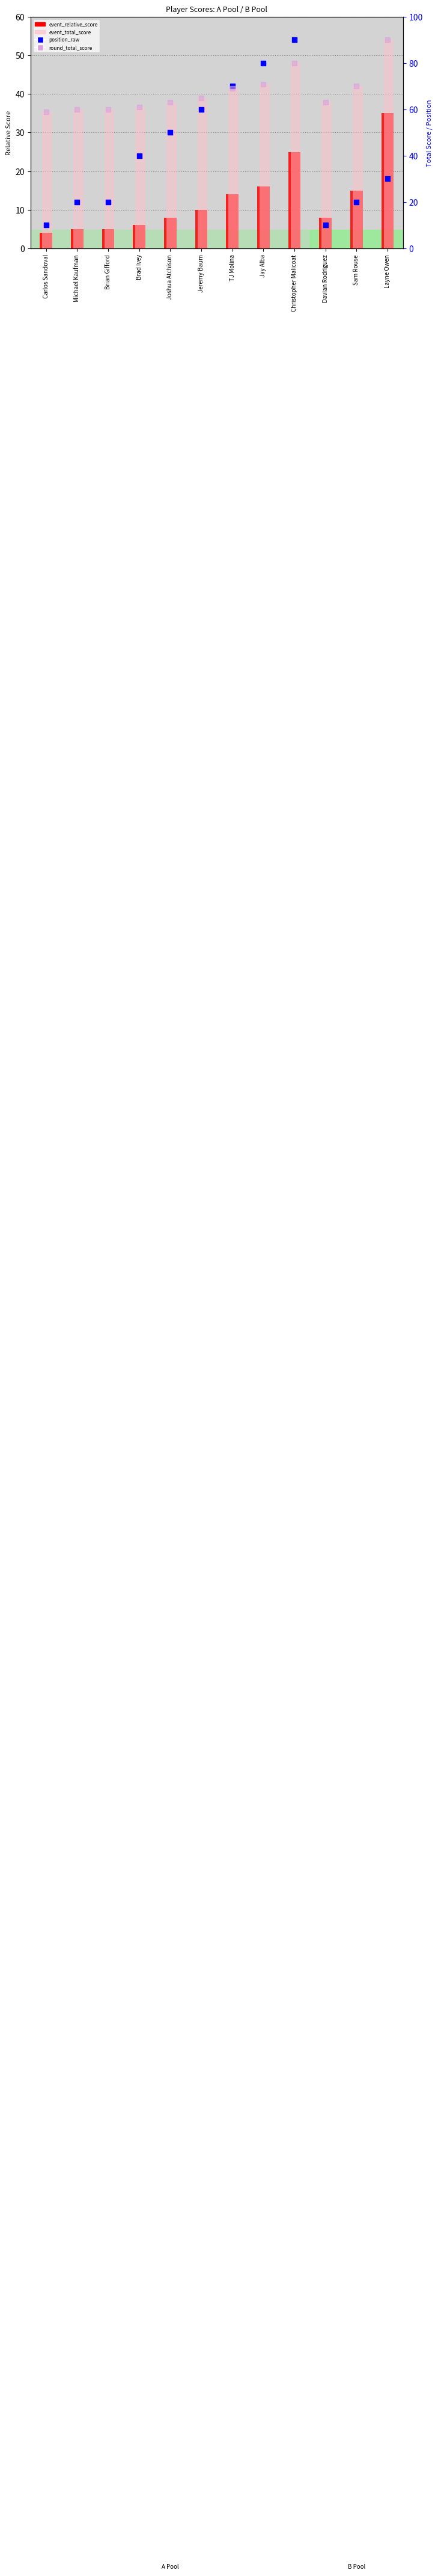

Is the value of event_total_score at Michael Kaufman greater than the value of round_total_score at Davian Rodriguez?

No